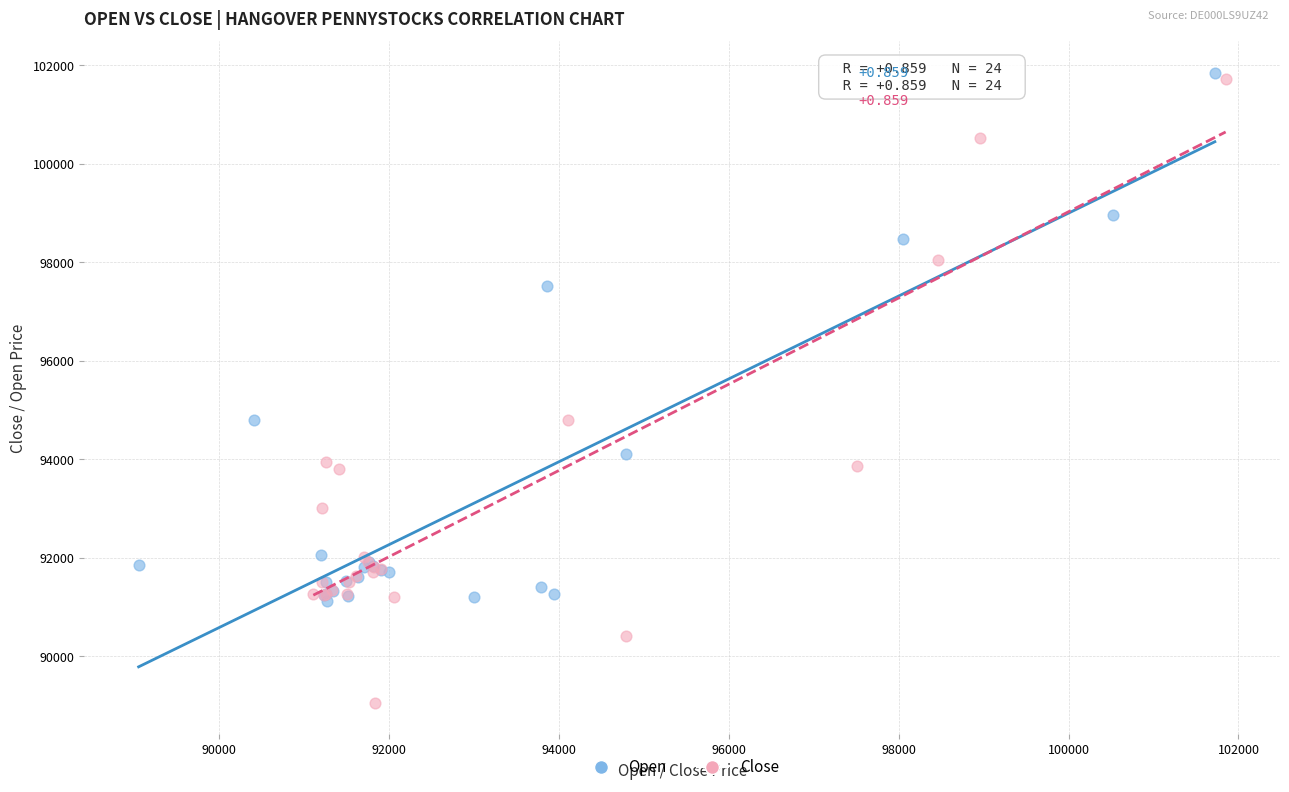

Which series has the largest Y range (max minus min)?

Close